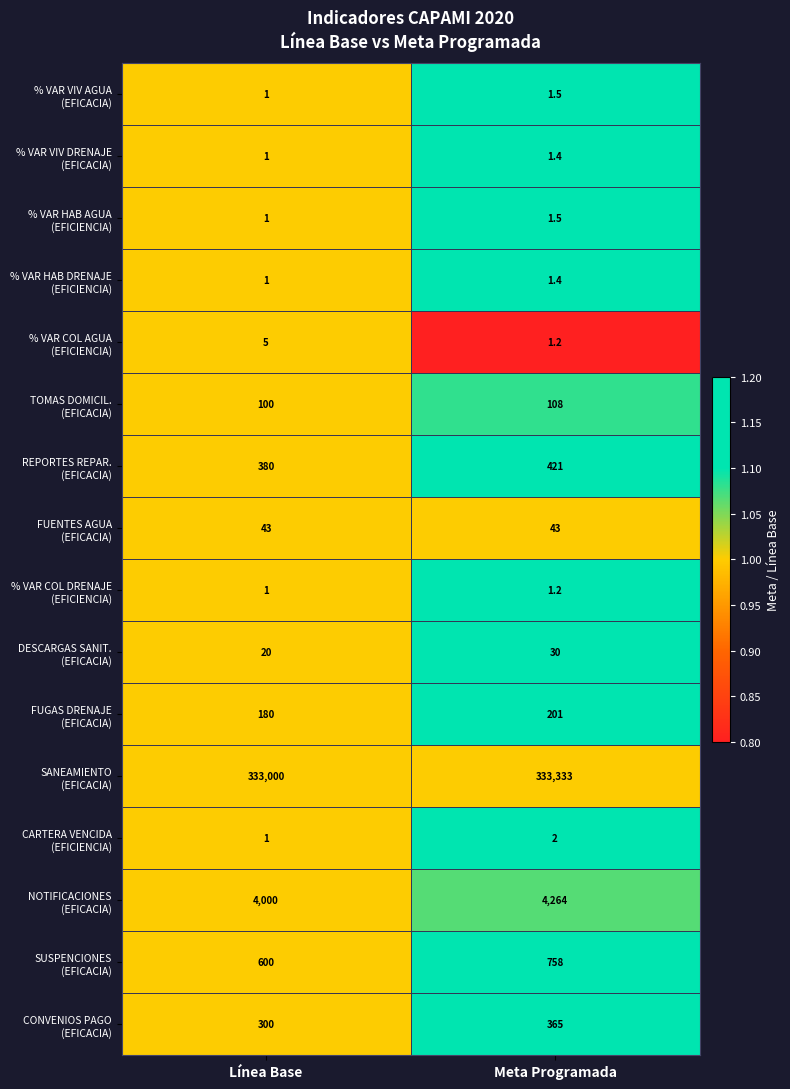

What is the minimum value shown in the chart?

1.0